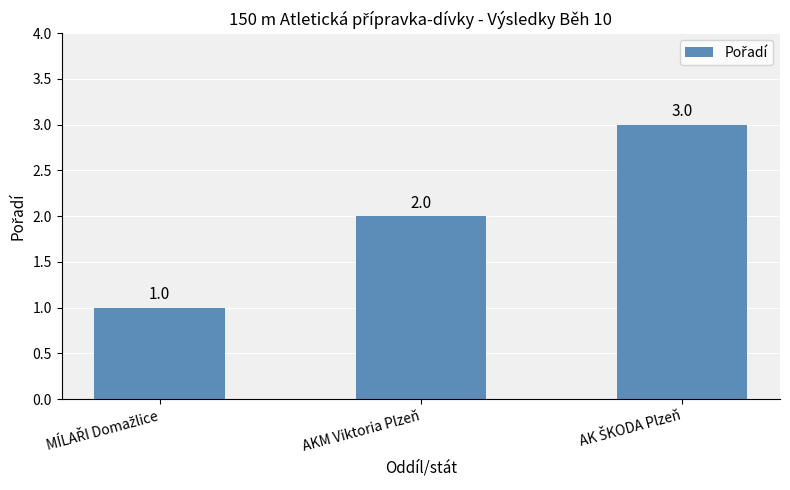

What is the sum of all values?

6